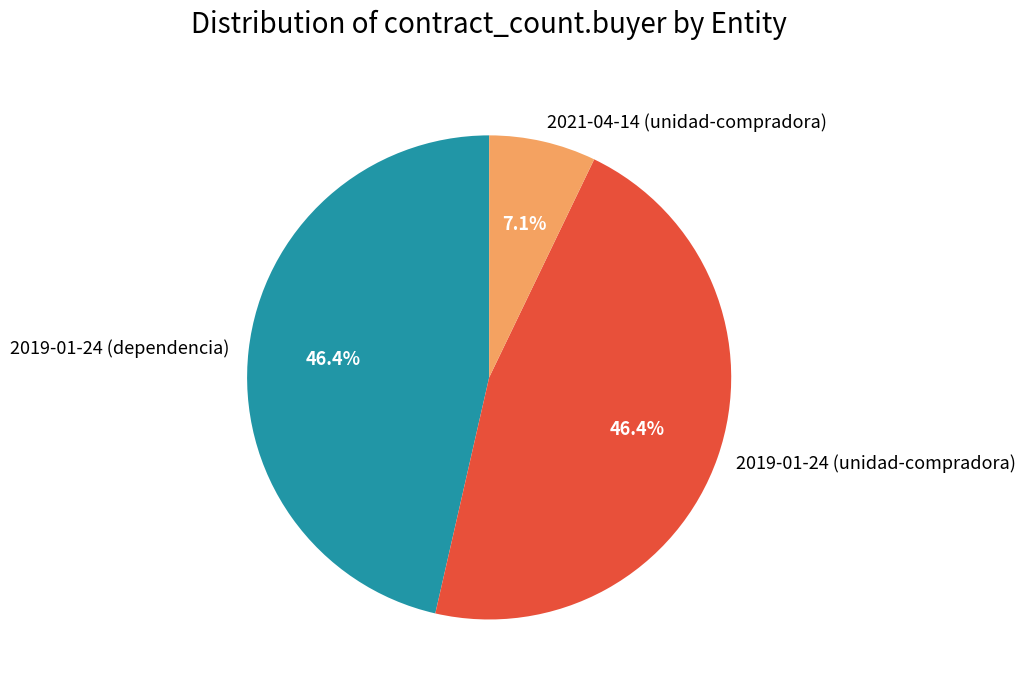

To the nearest percent, what is the average slice percentage?

33%